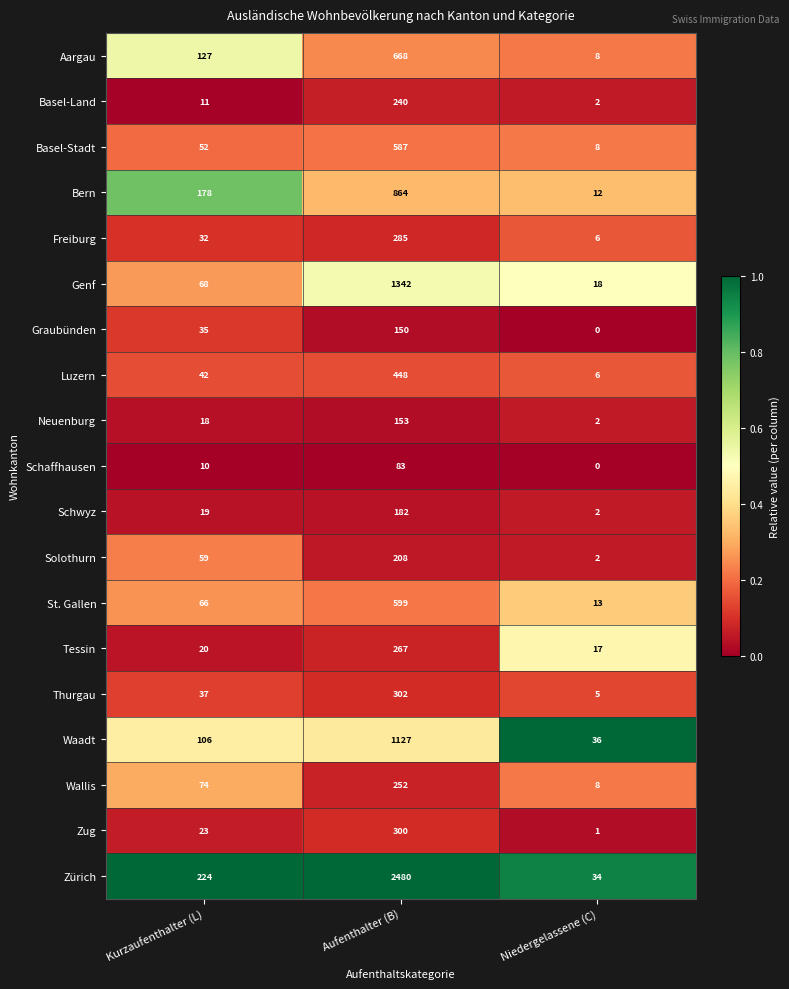

Which series has the largest range (max minus min)?

Zürich